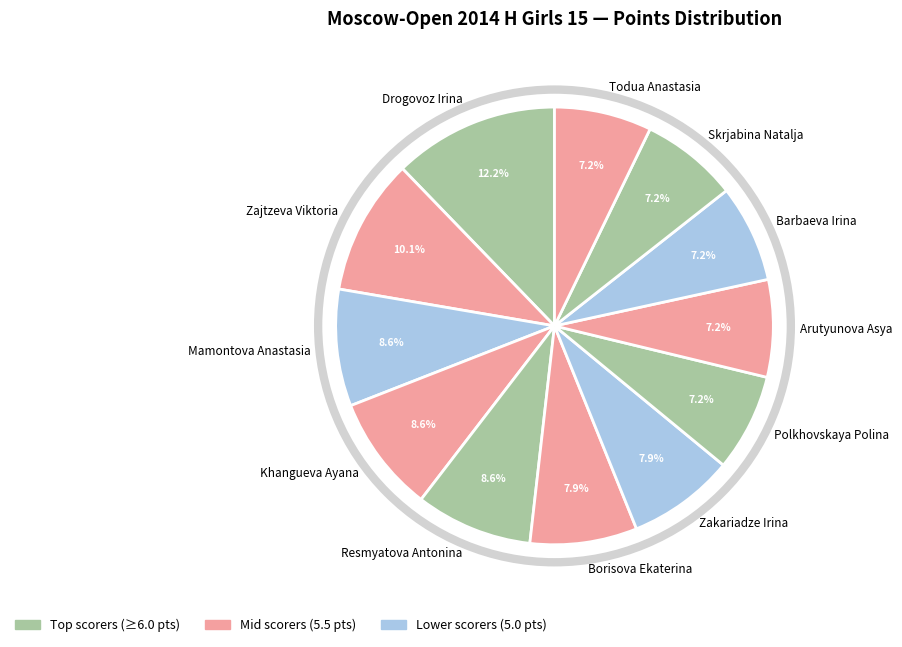

Does Drogovoz Irina represent more than half of the total?

No